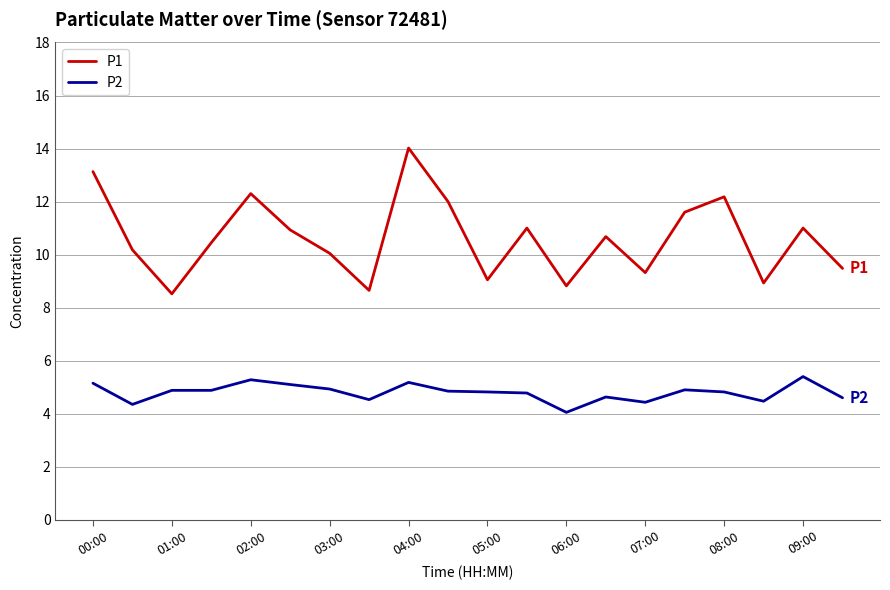

What is the highest value of the P1 series?

14.0